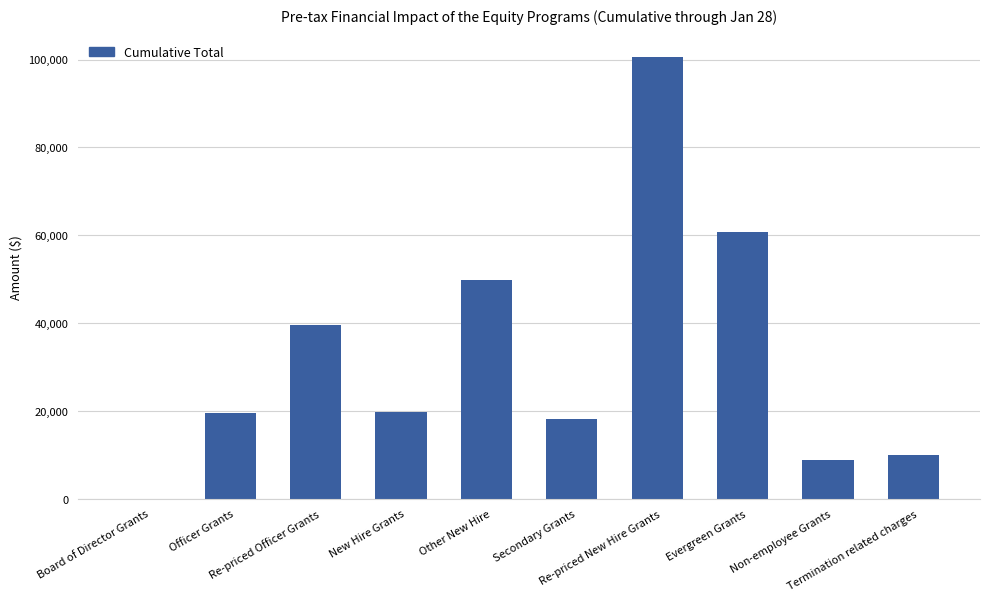

What is the greatest value displayed?

100575